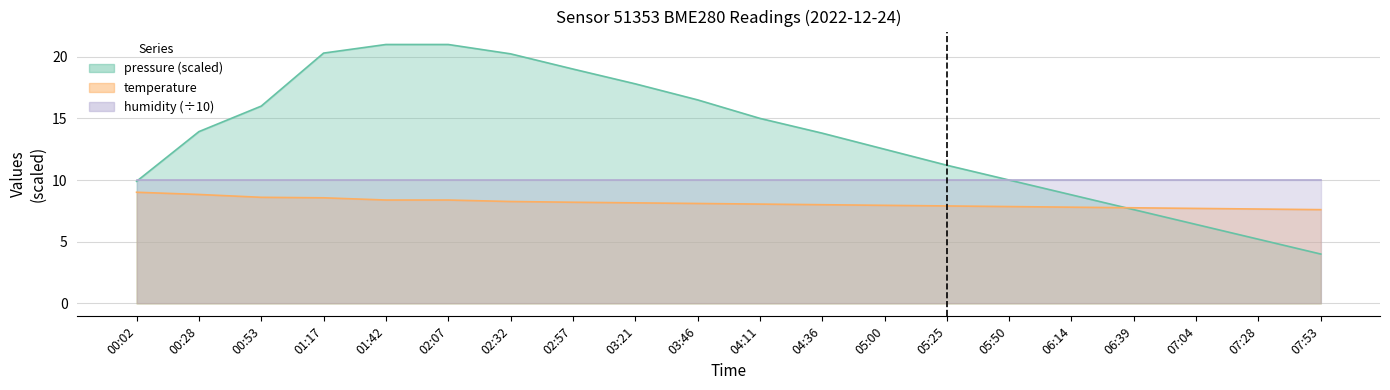

How many values in the temperature series exceed 8?

11